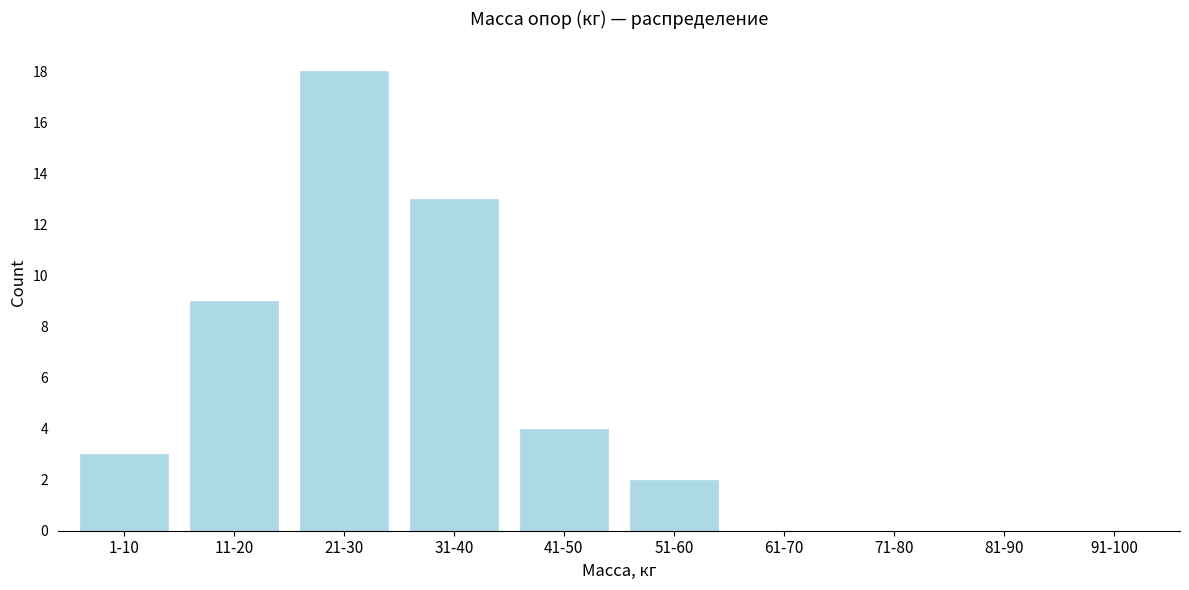

Reading left to right, list all the values displayed in this chart.

1-10=3	11-20=9	21-30=18	31-40=13	41-50=4	51-60=2	61-70=0	71-80=0	81-90=0	91-100=0